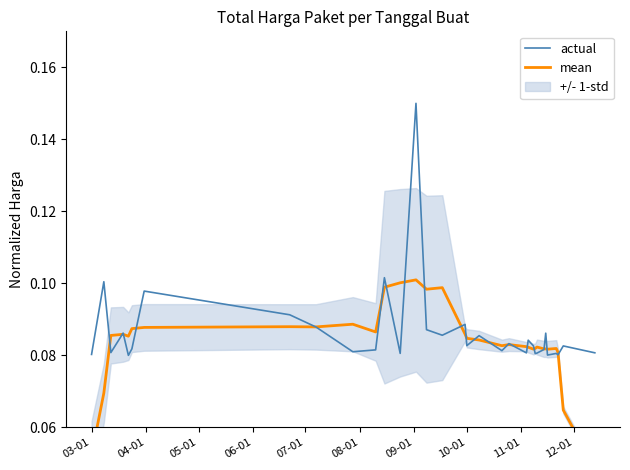

In actual, how many points are lower than both neighbors (excluding endpoints)?

11